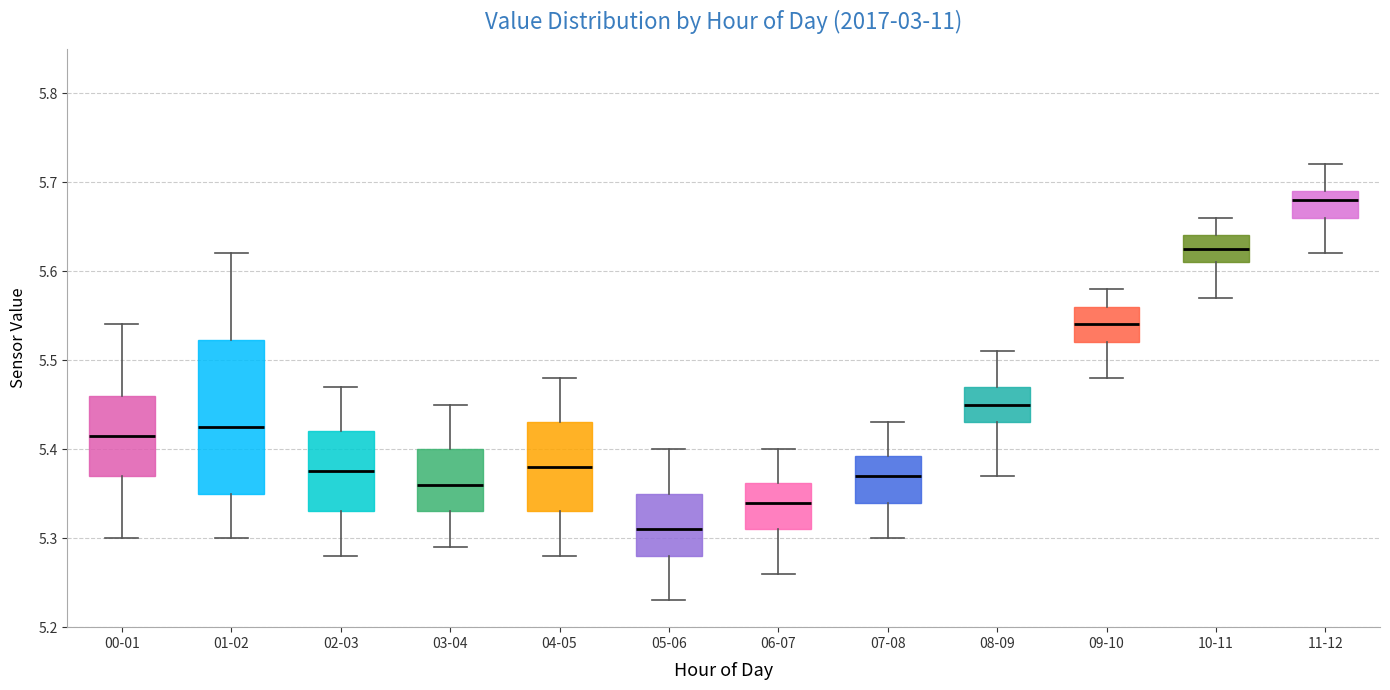

Which box has the lowest median line?

05-06